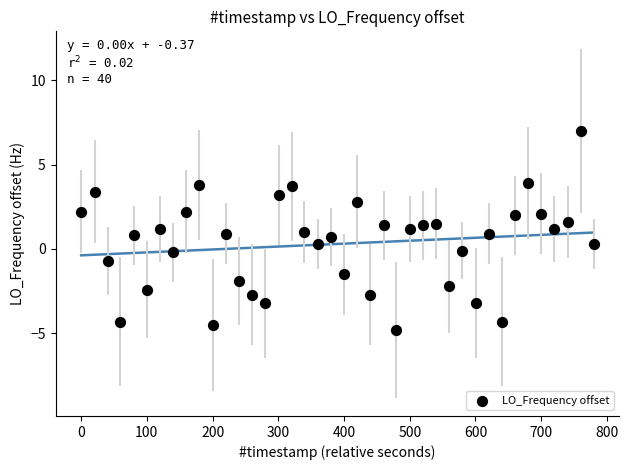

What is the range of X values (max minus min)?

779.7